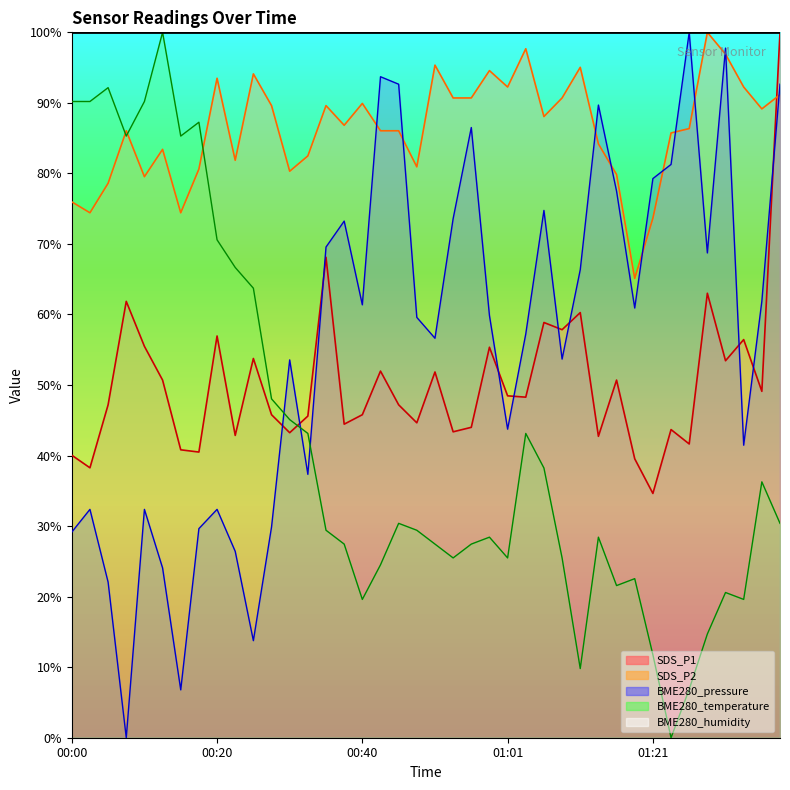

What is the sum of all SDS_P2 values?

3453.6